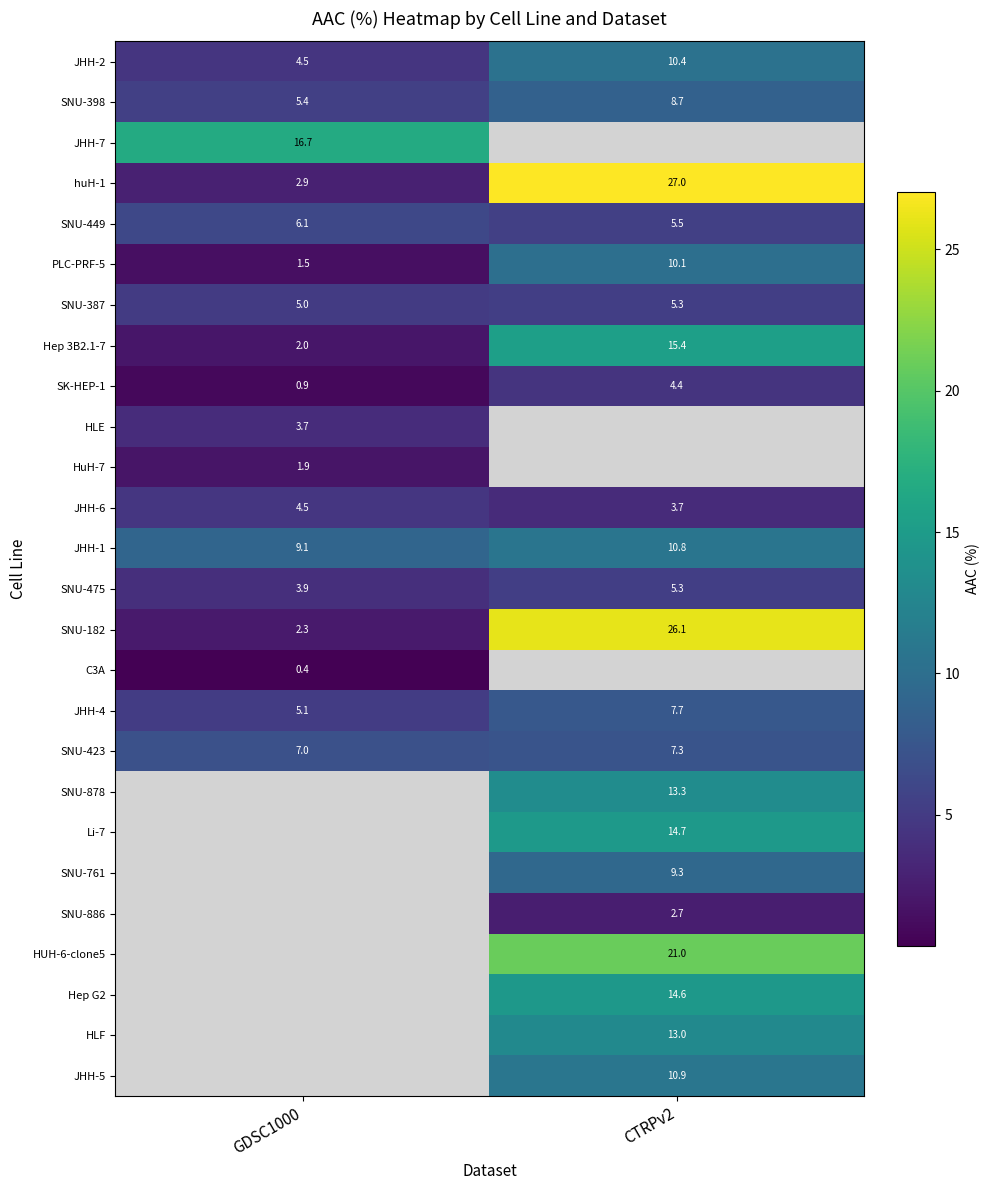

Is the value of SNU-423 at CTRPv2 greater than the value of SNU-398 at GDSC1000?

Yes